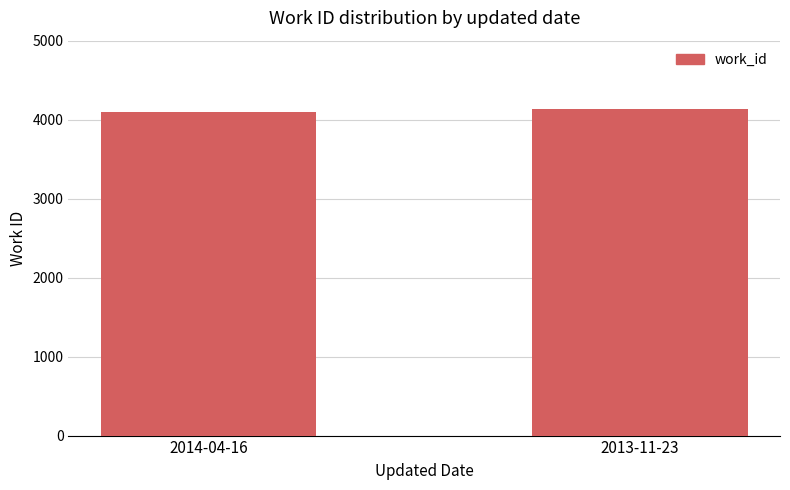

What is the label of the 1st bar from the left?

2014-04-16